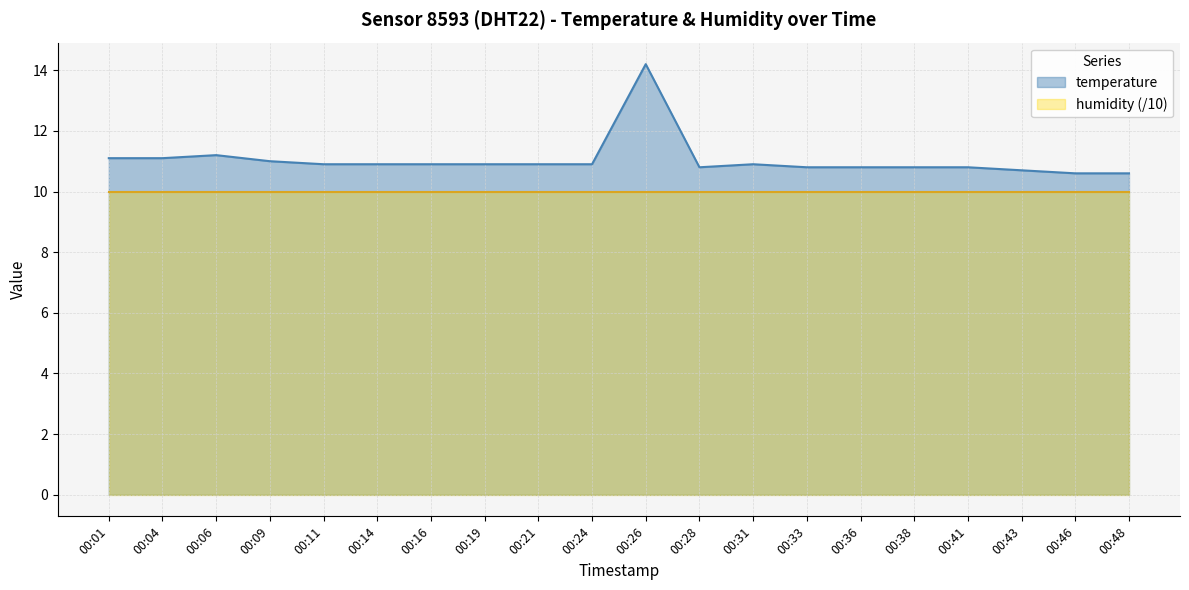

What is the average value?

11.0